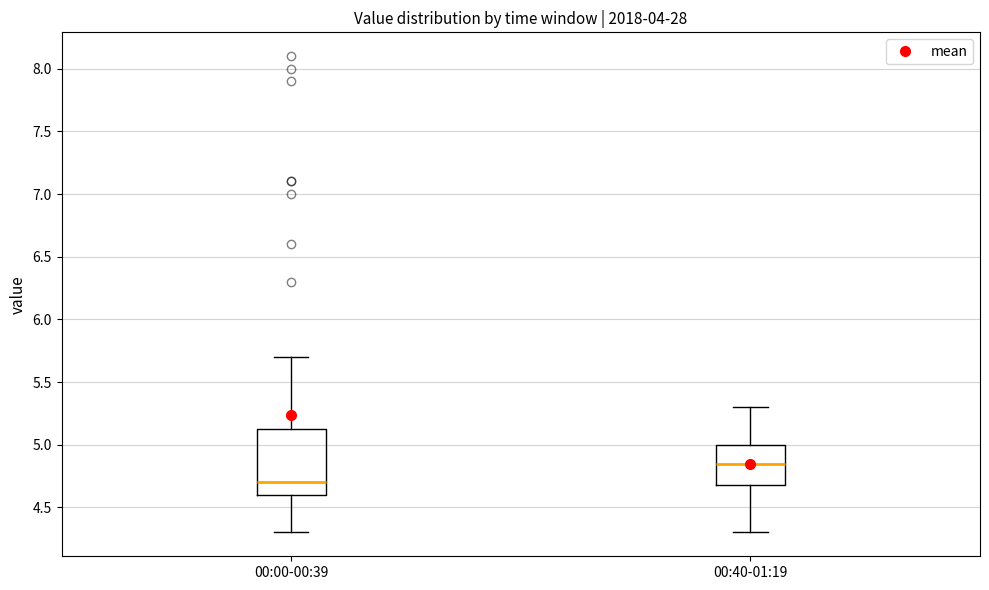

Reading left to right, read every box against the y-axis: the position of its median line, the range the box covers, and the ends of its whiskers. The values are not printed on the chart, so give them approximately, as read against the axis.

00:00-00:39: median 4.70, box 4.60 to 5.15, whiskers 4.30 to 5.70
00:40-01:19: median 4.85, box 4.70 to 5.00, whiskers 4.30 to 5.30